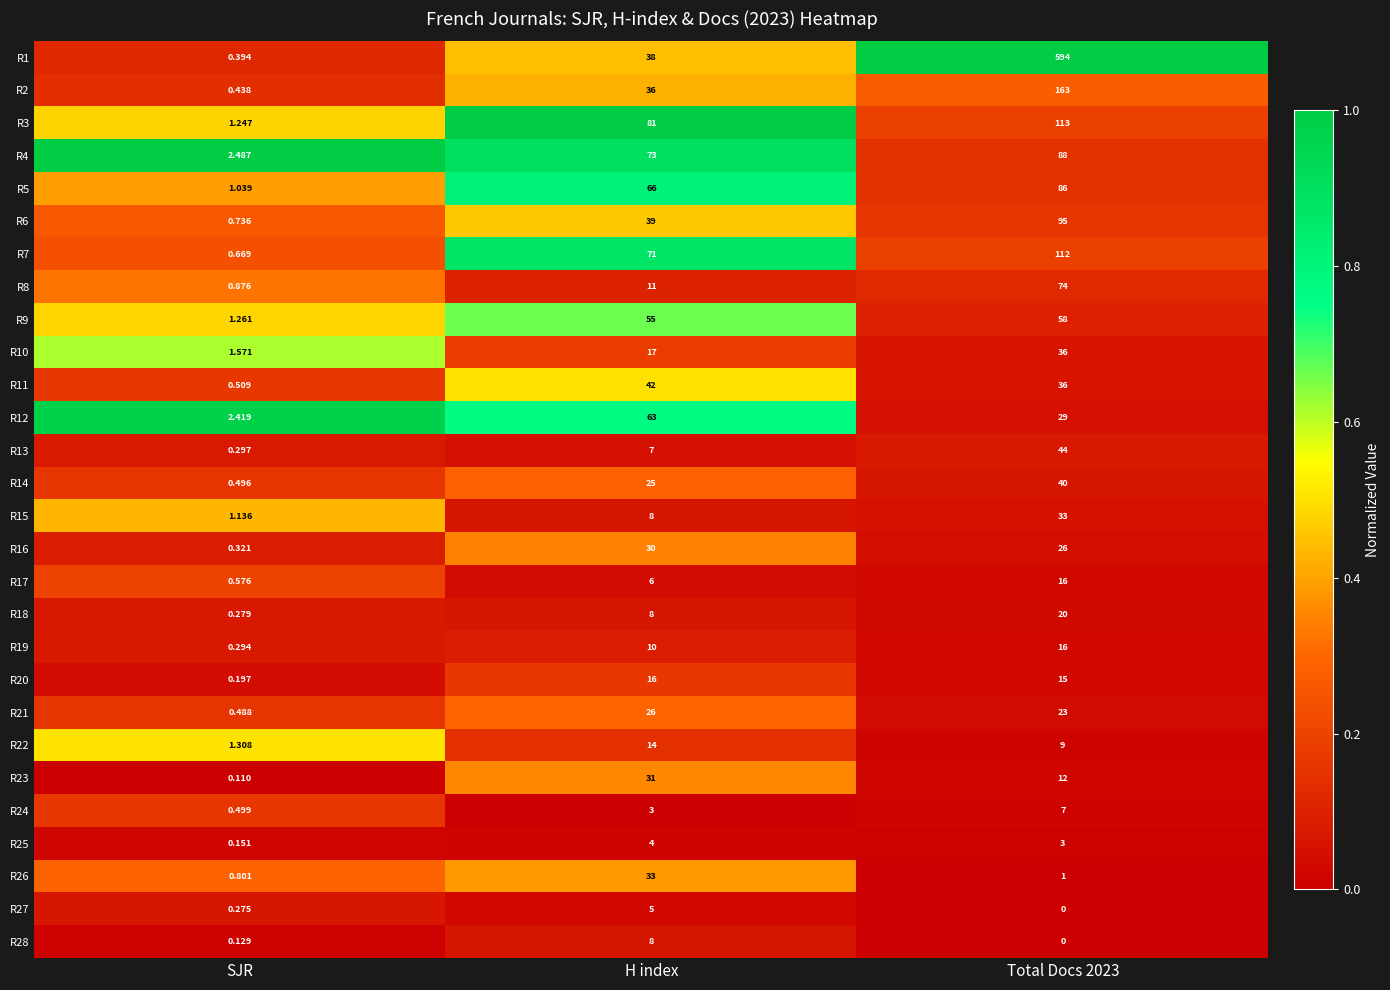

Between SJR and Total Docs 2023, which series saw the biggest shift?

R1